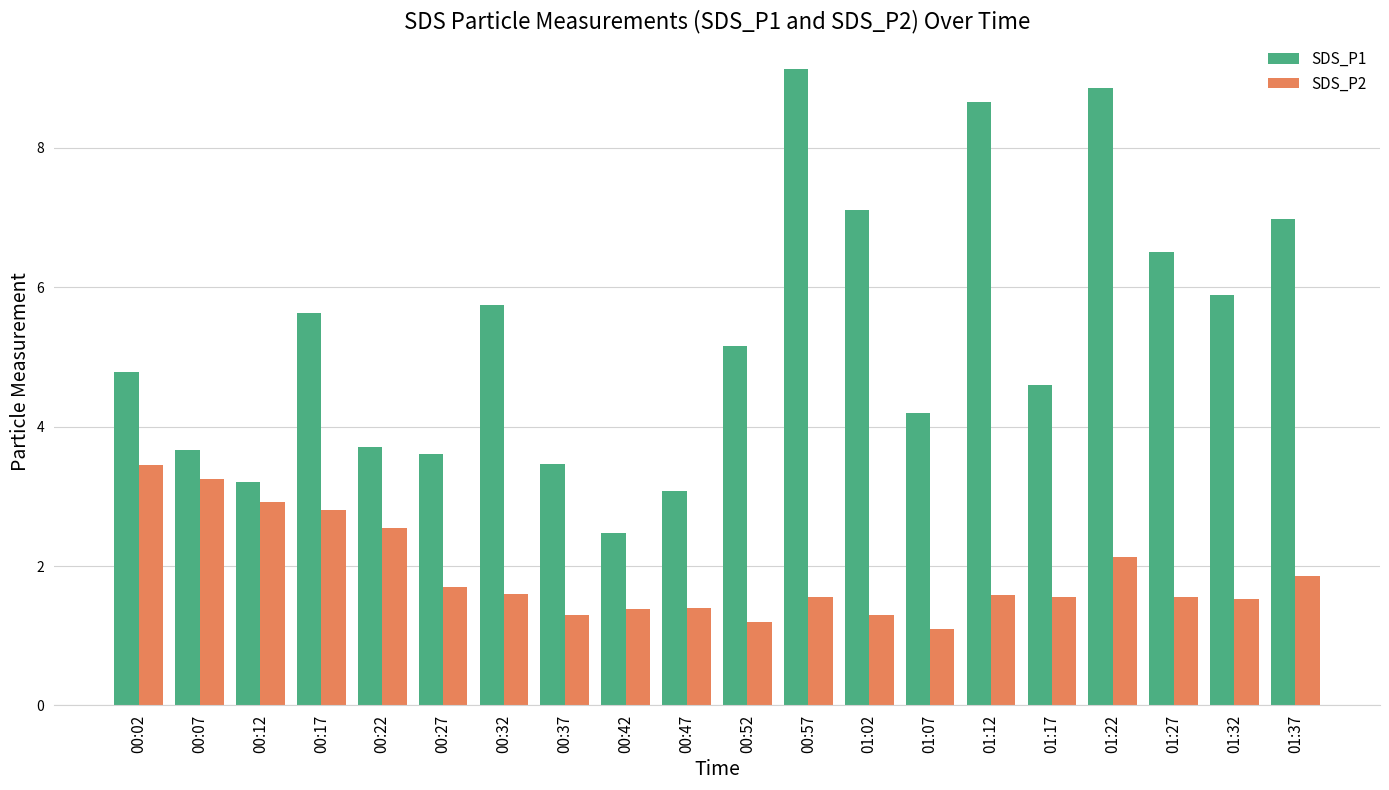

Which category has the highest value in the SDS_P2 series?

00:02